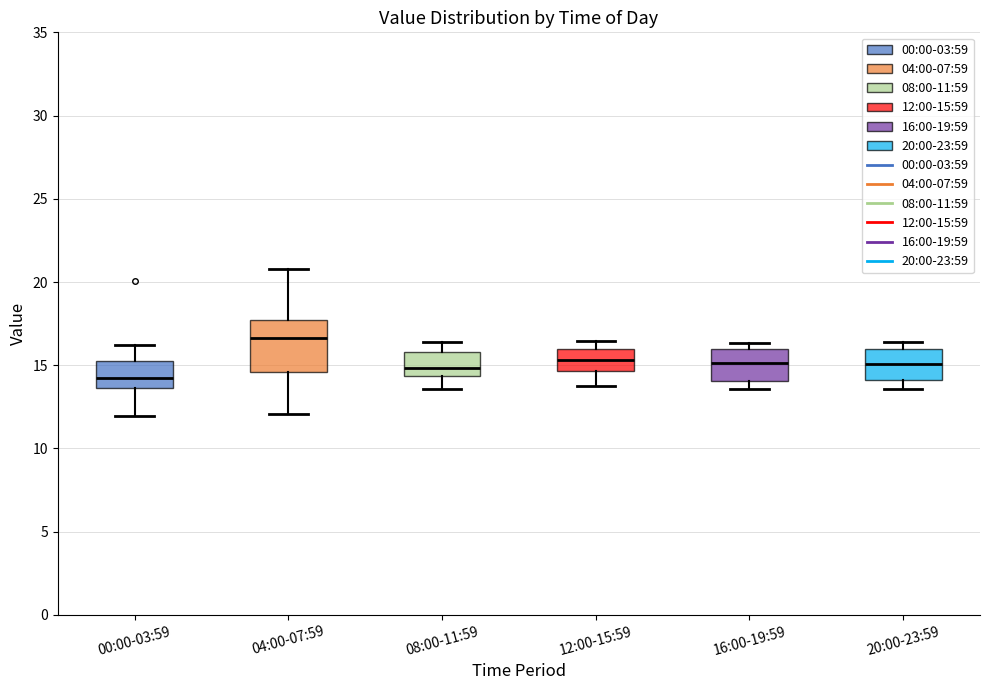

Comparing the boxes themselves (not the whiskers), which one is the tallest?

04:00-07:59